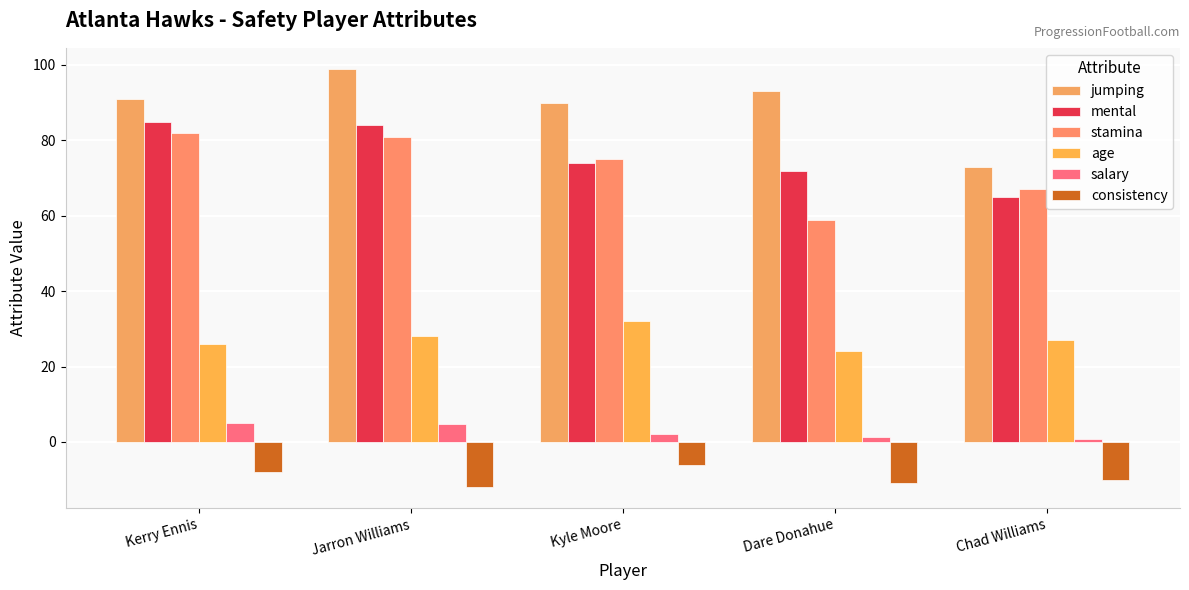

The jumping series shows 134.6 at Kerry Ennis. True or false?

False